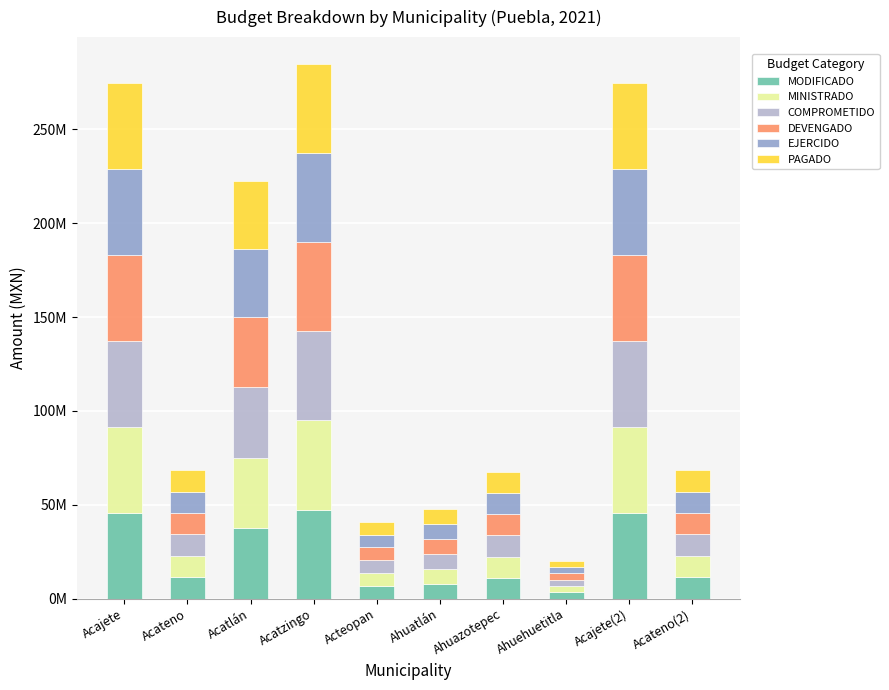

Rank the series at Acatlán from lowest to highest value.

EJERCIDO, PAGADO, MODIFICADO, COMPROMETIDO, DEVENGADO, MINISTRADO